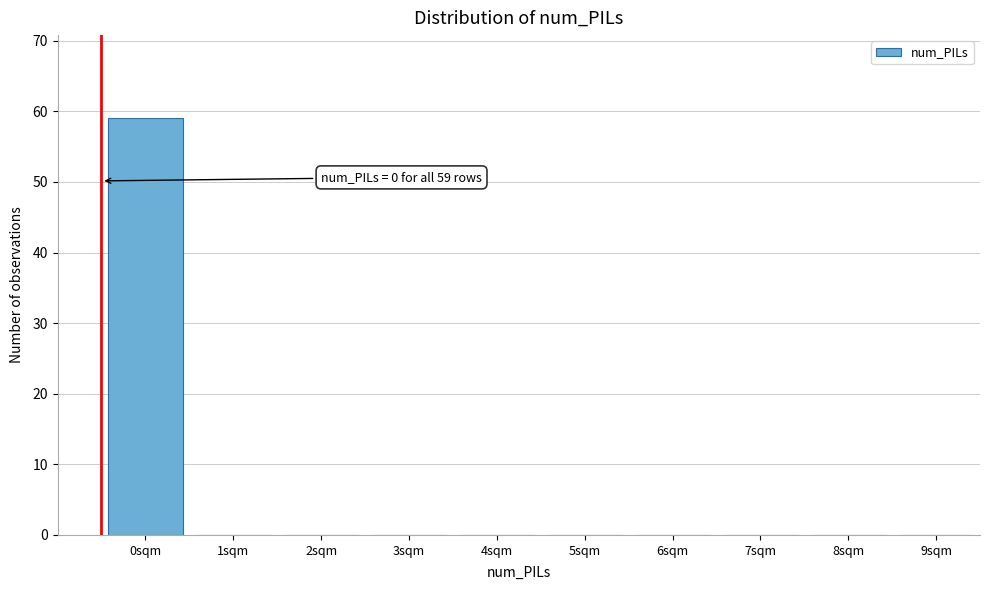

Reading right to left, extract all data points from this chart.

9sqm=0	8sqm=0	7sqm=0	6sqm=0	5sqm=0	4sqm=0	3sqm=0	2sqm=0	1sqm=0	0sqm=59